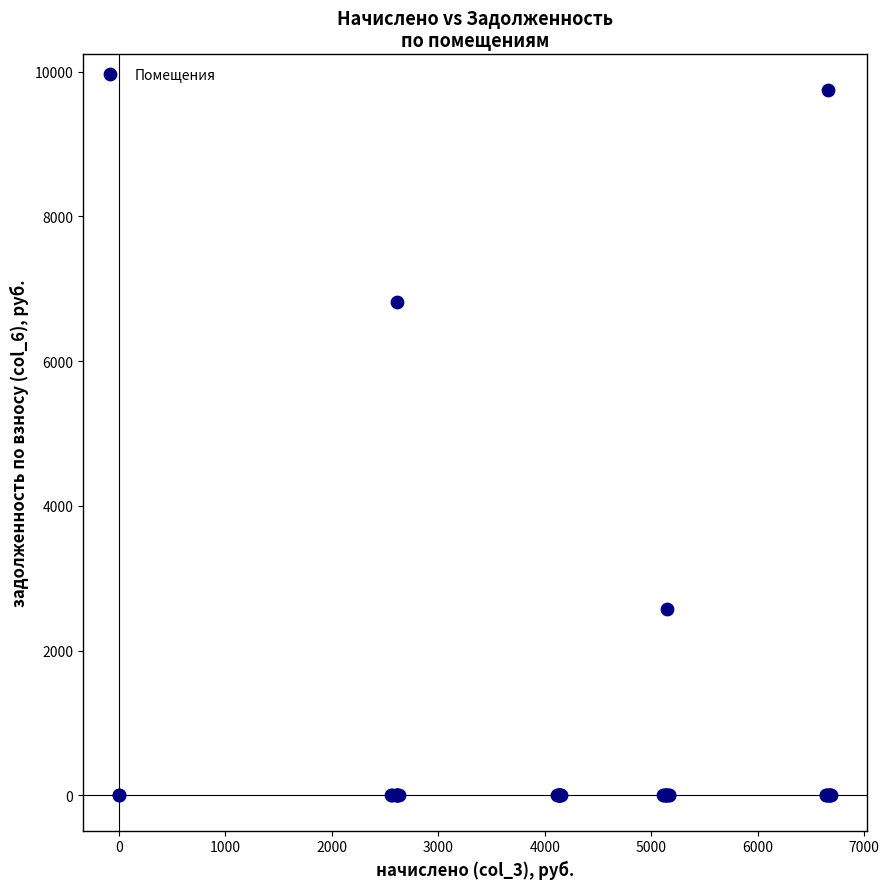

What Y value in the scatter plot is closest to 4876?

6819.3